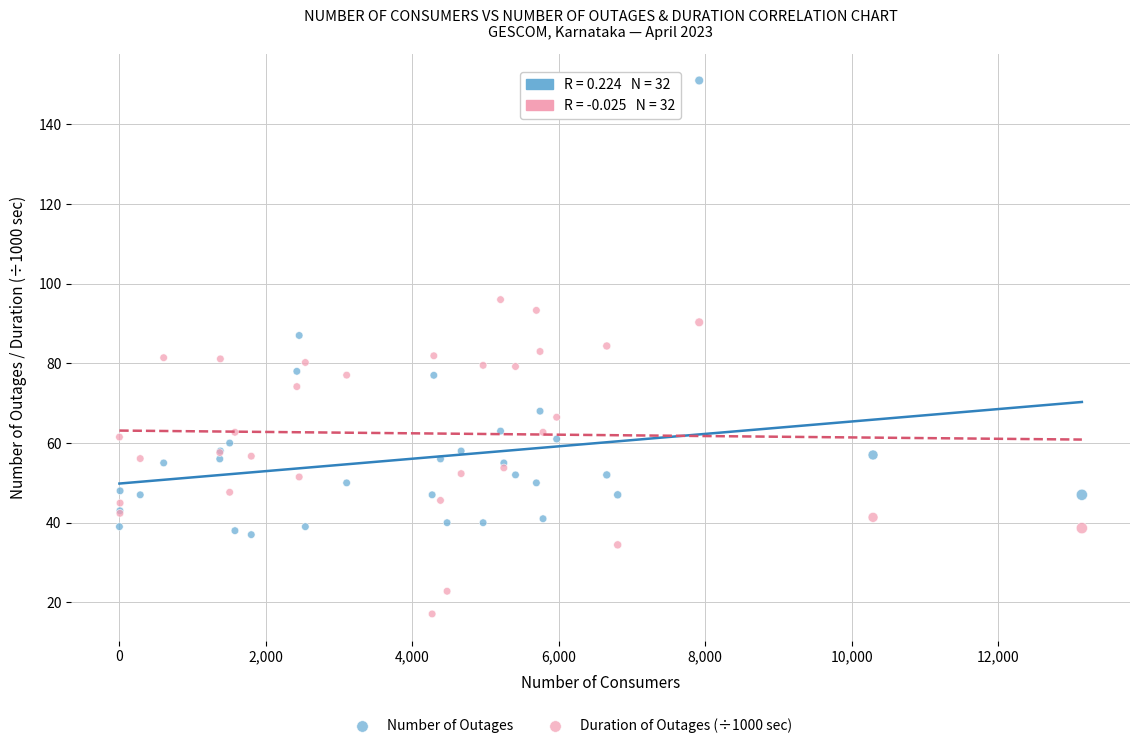

Which series has the largest Y range (max minus min)?

Number of Outages